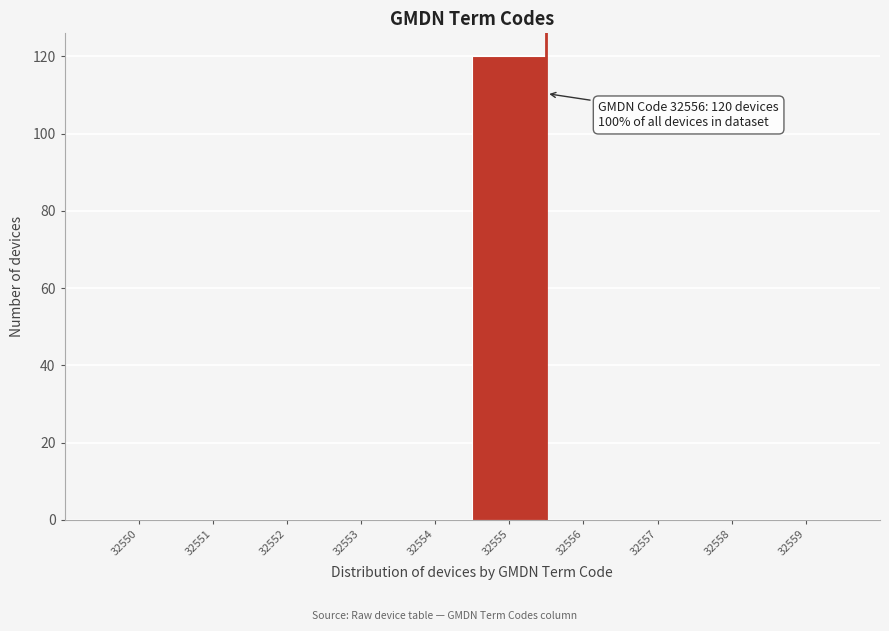

Reading right to left, list all the values displayed in this chart.

32559=0	32558=0	32557=0	32556=0	32555=120	32554=0	32553=0	32552=0	32551=0	32550=0